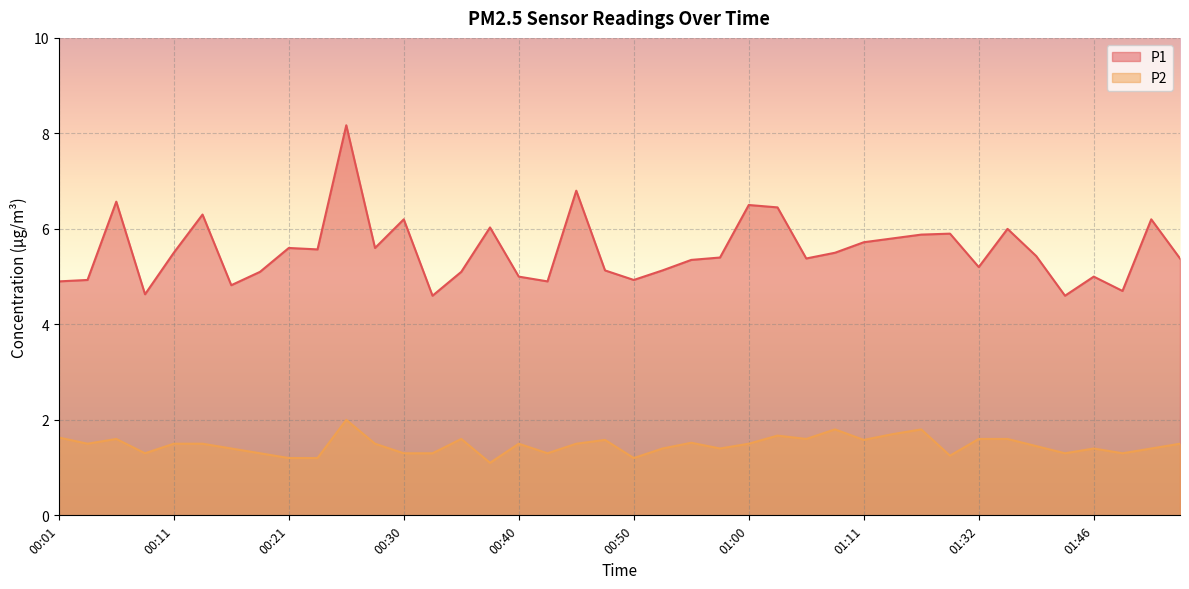

At which label is P1 closest to 6?

01:38